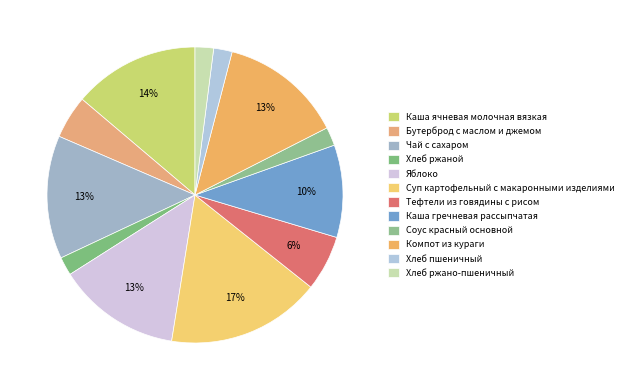

Count the number of slices in the pie.

12